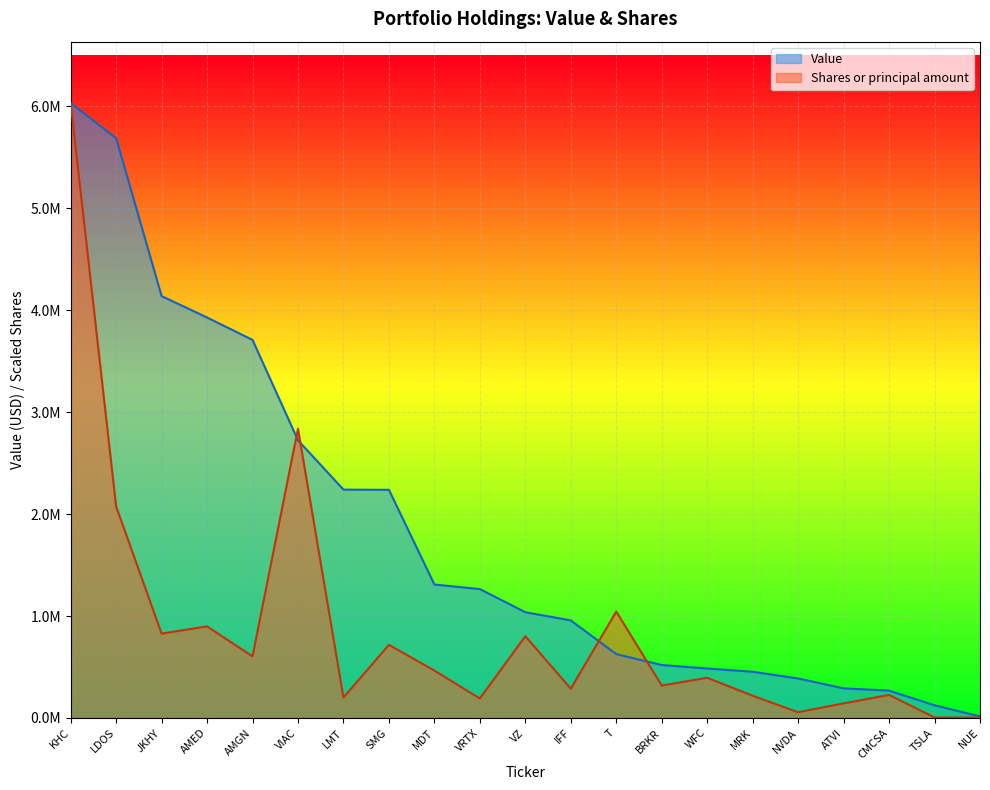

Is it true that Value equals 2240000.0 at LMT?

True